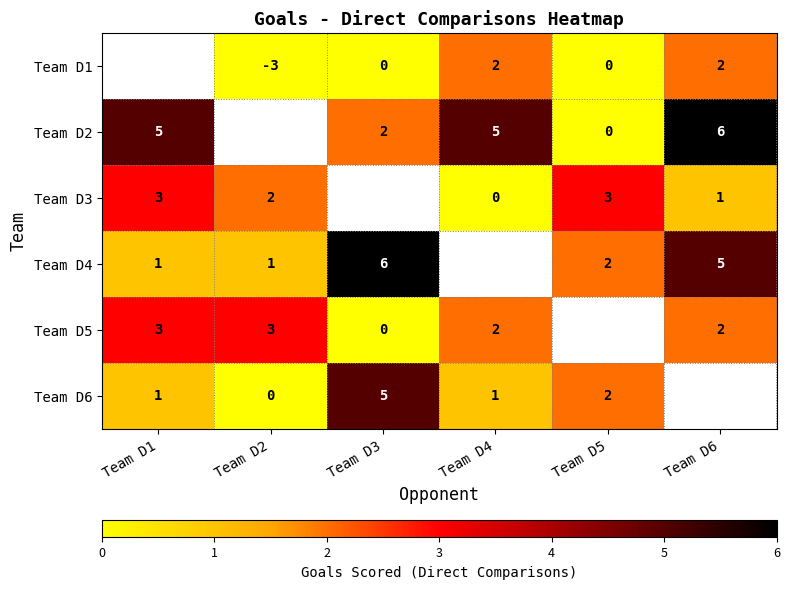

Is the value of Team D2 at Team D1 greater than the value of Team D1 at Team D2?

Yes